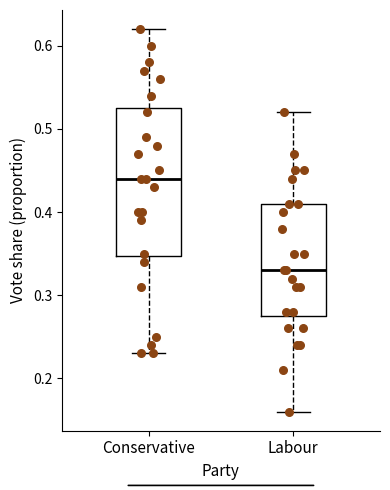

Where does the upper whisker of the box for Labour end on the y-axis? The values are not printed on the chart, so give them approximately, as read against the axis.

0.52